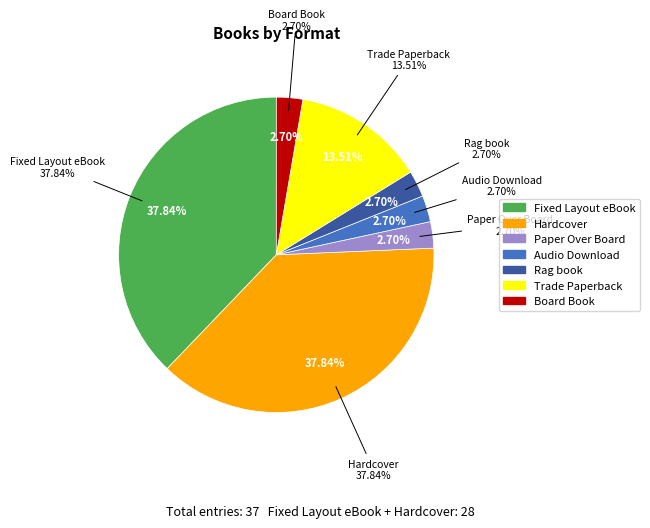

To the nearest percent, what is the difference between the Fixed Layout eBook and Board Book slice percentages?

35%